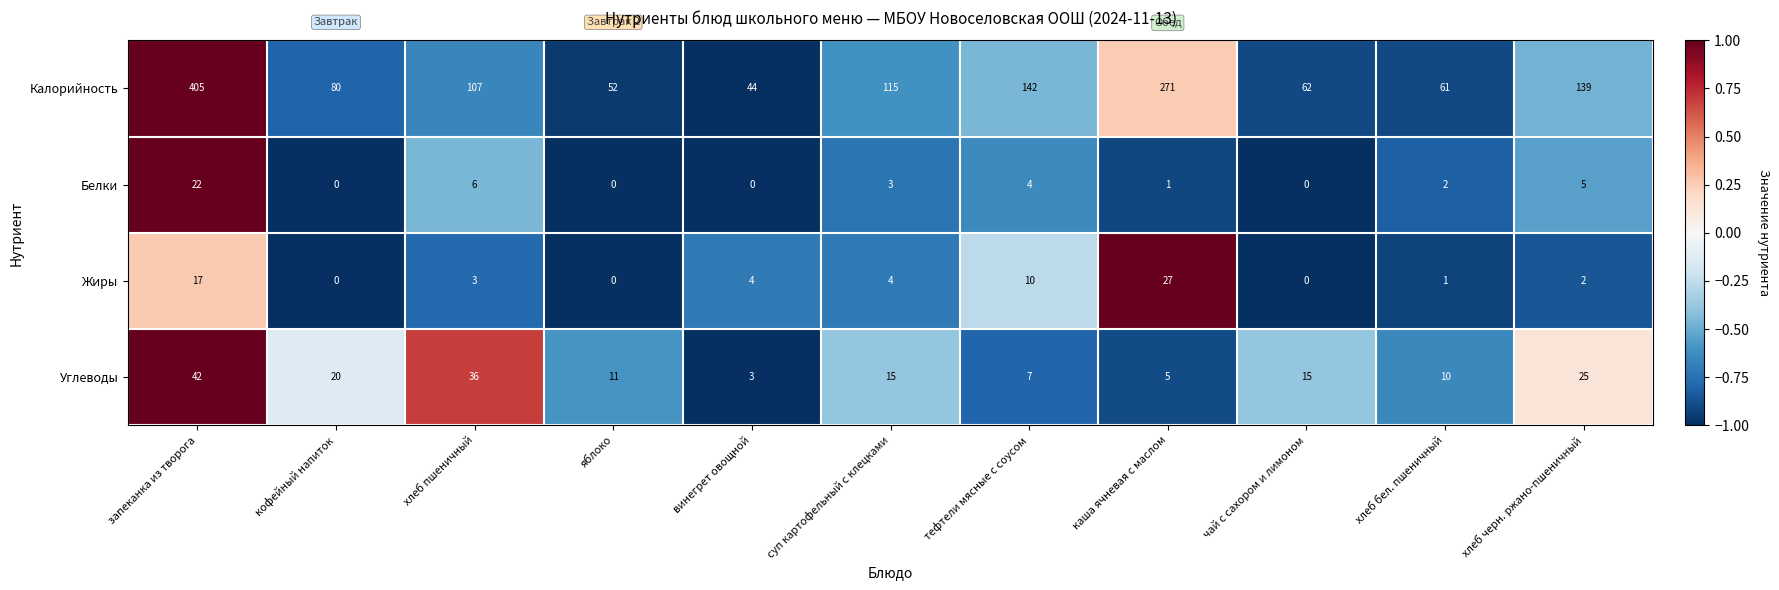

Which series has the widest spread of values?

Калорийность